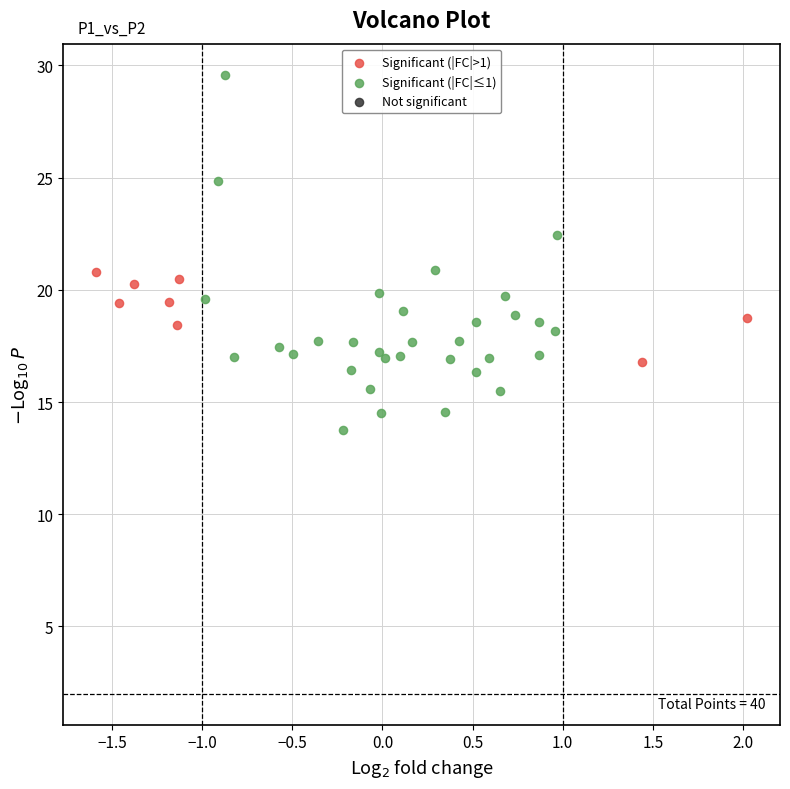

Which series has the widest spread of Y values?

Significant (|FC|≤1)